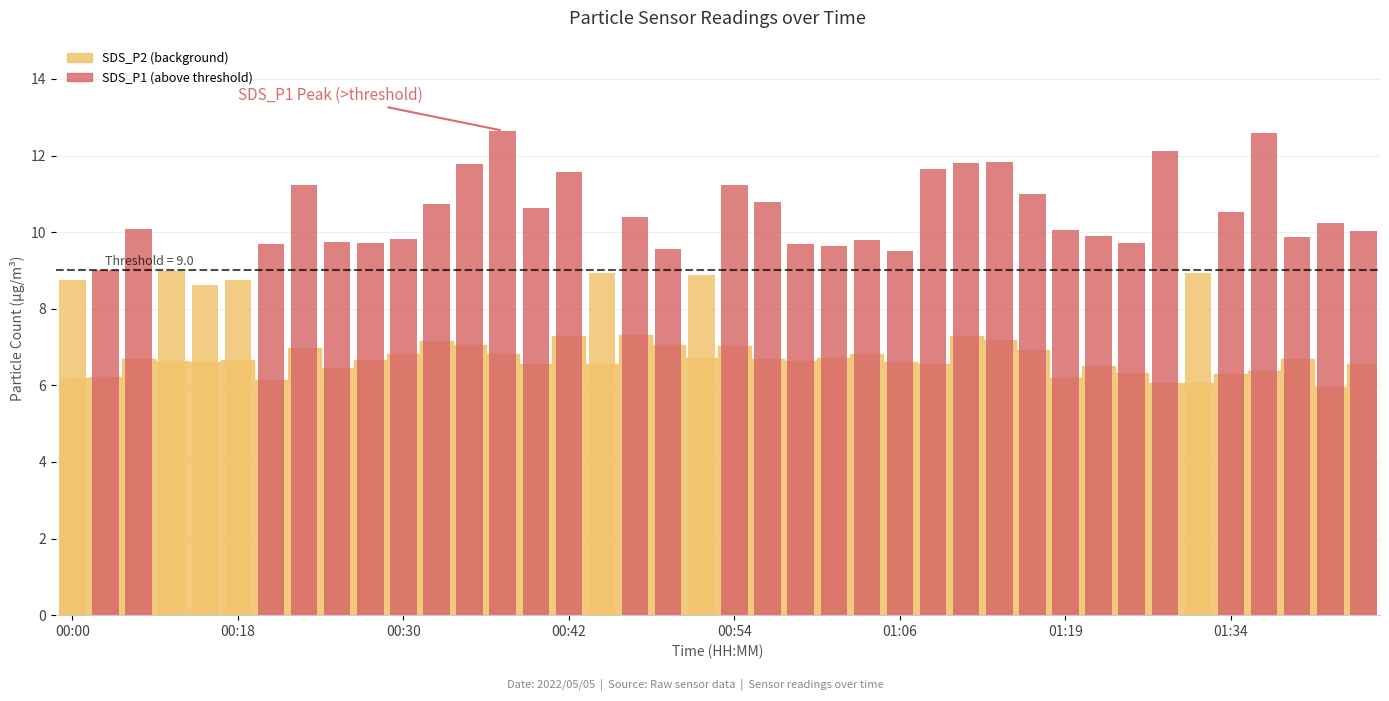

What is the change in value from 19 to 32?

+0.8